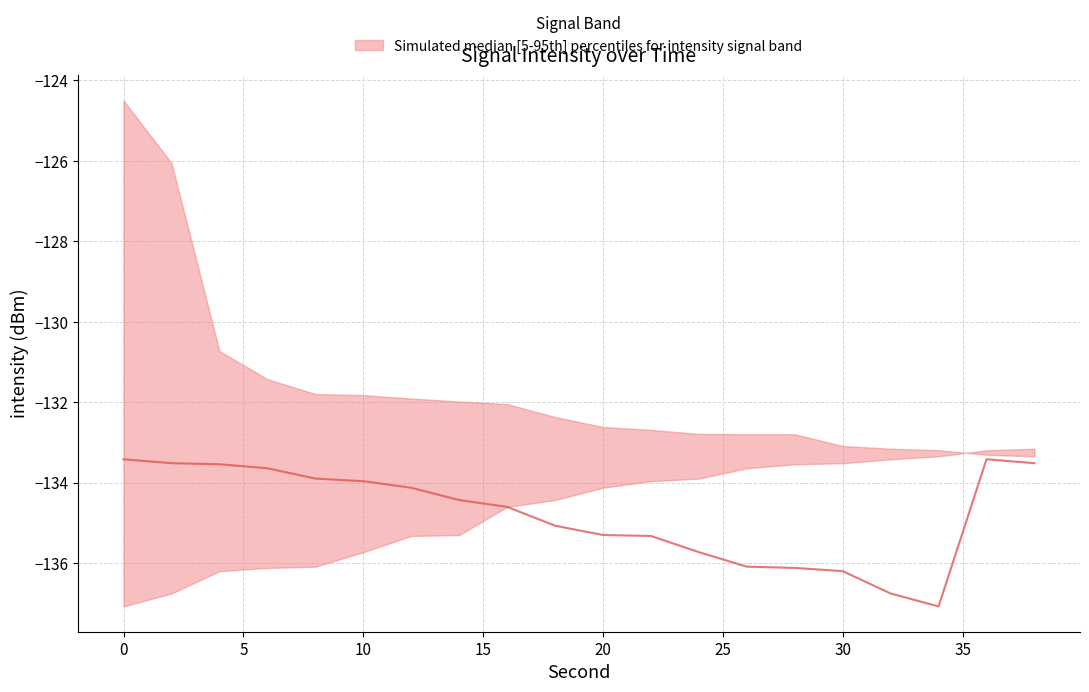

How many lines are shown in the chart?

1